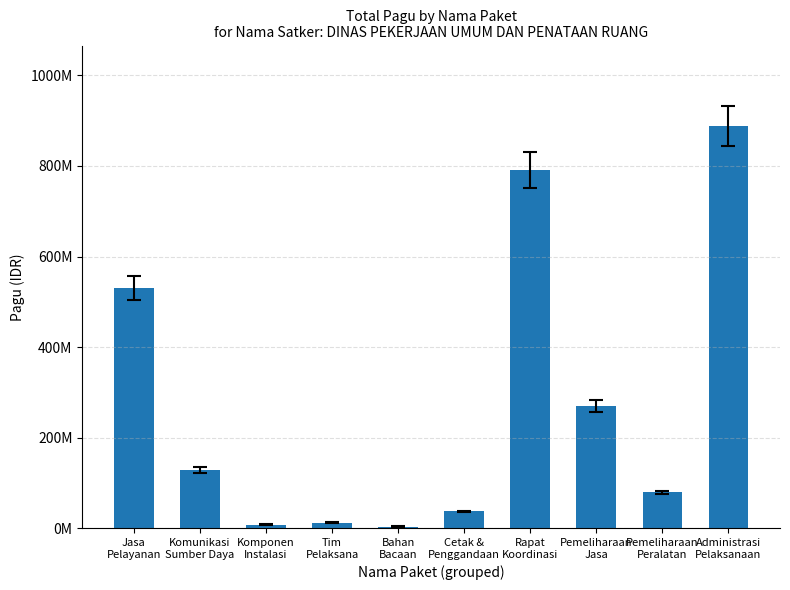

What is the minimum value shown in the chart?

3960000